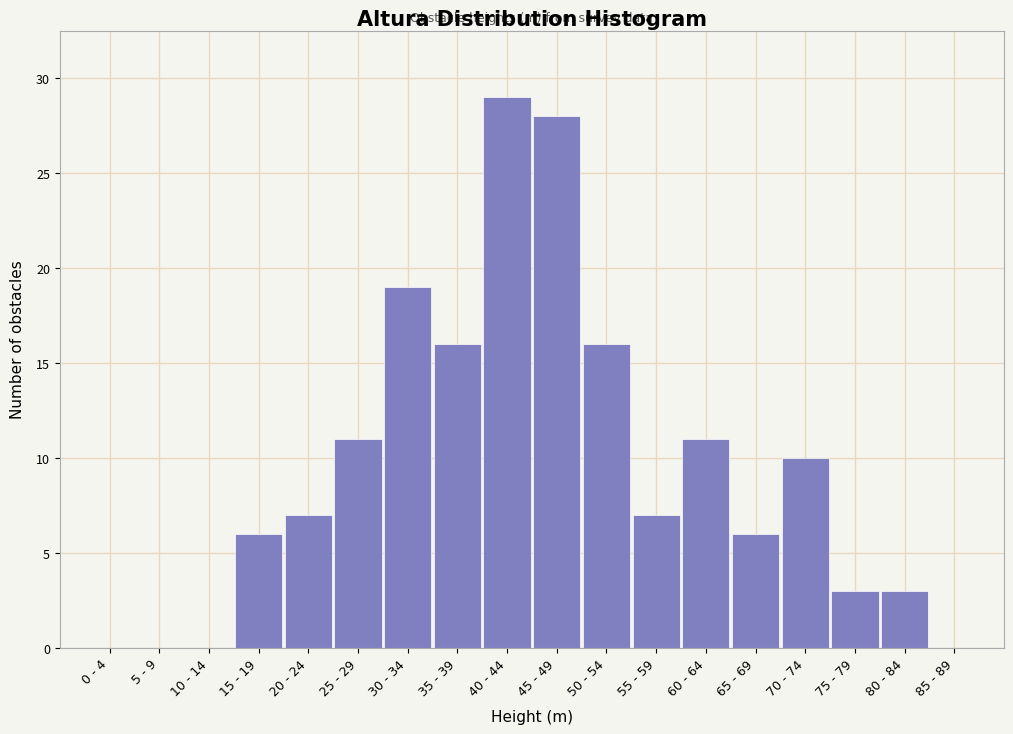

Reading right to left, list all the values displayed in this chart.

85 - 89=0	80 - 84=3	75 - 79=3	70 - 74=10	65 - 69=6	60 - 64=11	55 - 59=7	50 - 54=16	45 - 49=28	40 - 44=29	35 - 39=16	30 - 34=19	25 - 29=11	20 - 24=7	15 - 19=6	10 - 14=0	5 - 9=0	0 - 4=0